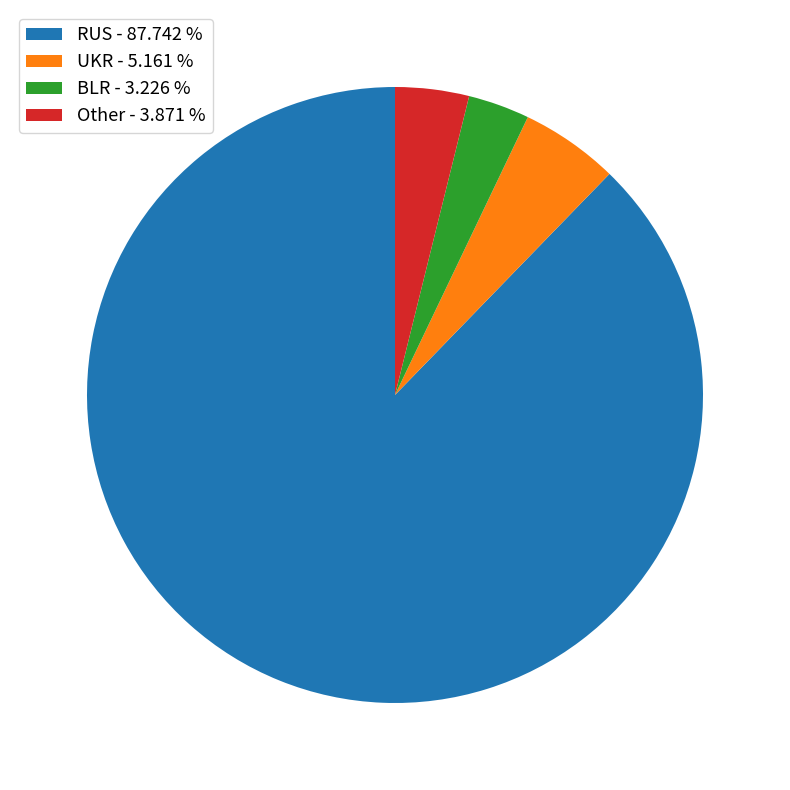

Which category has the smallest portion of the pie?

BLR